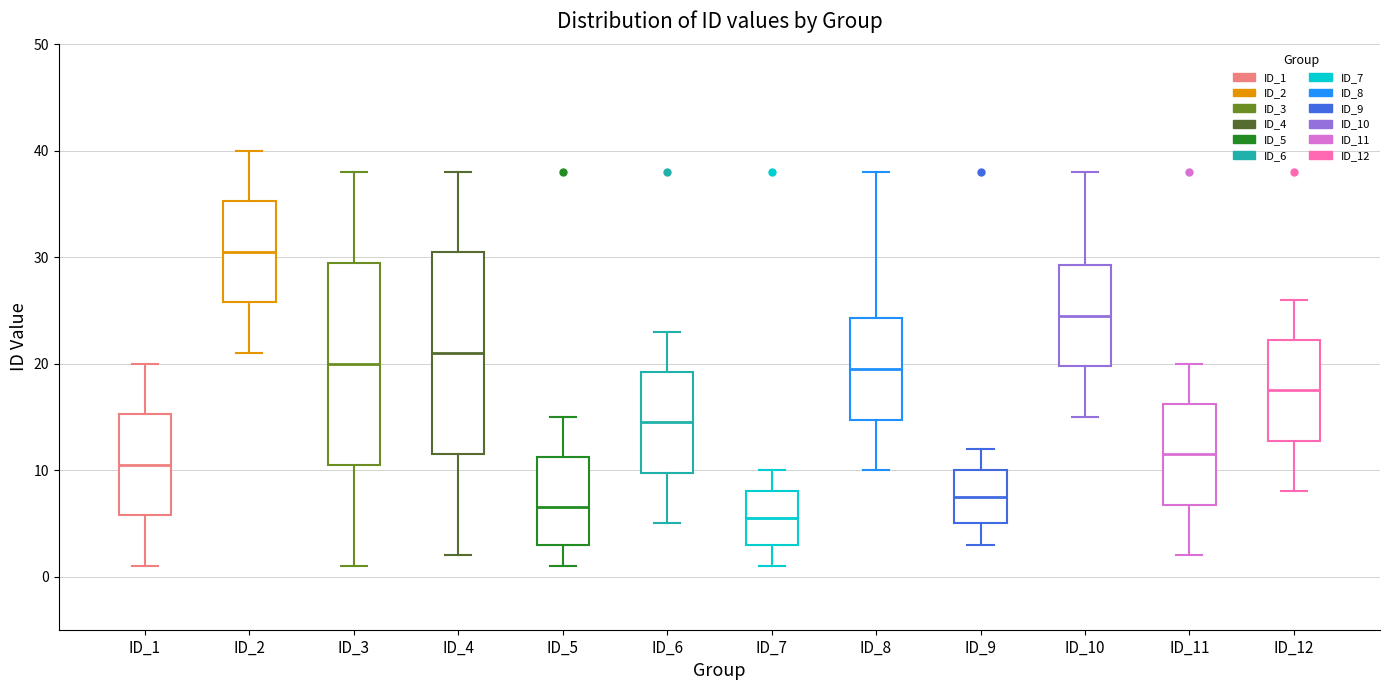

Reading left to right, read every box against the y-axis: the position of its median line, the range the box covers, and the ends of its whiskers. The values are not printed on the chart, so give them approximately, as read against the axis.

ID_1: median 11, box 6 to 15, whiskers 1 to 20
ID_2: median 31, box 26 to 35, whiskers 21 to 40
ID_3: median 20, box 11 to 30, whiskers 1 to 38
ID_4: median 21, box 12 to 31, whiskers 2 to 38
ID_5: median 7, box 3 to 11, whiskers 1 to 15
ID_6: median 15, box 10 to 19, whiskers 5 to 23
ID_7: median 6, box 3 to 8, whiskers 1 to 10
ID_8: median 20, box 15 to 24, whiskers 10 to 38
ID_9: median 8, box 5 to 10, whiskers 3 to 12
ID_10: median 25, box 20 to 29, whiskers 15 to 38
ID_11: median 12, box 7 to 16, whiskers 2 to 20
ID_12: median 18, box 13 to 22, whiskers 8 to 26